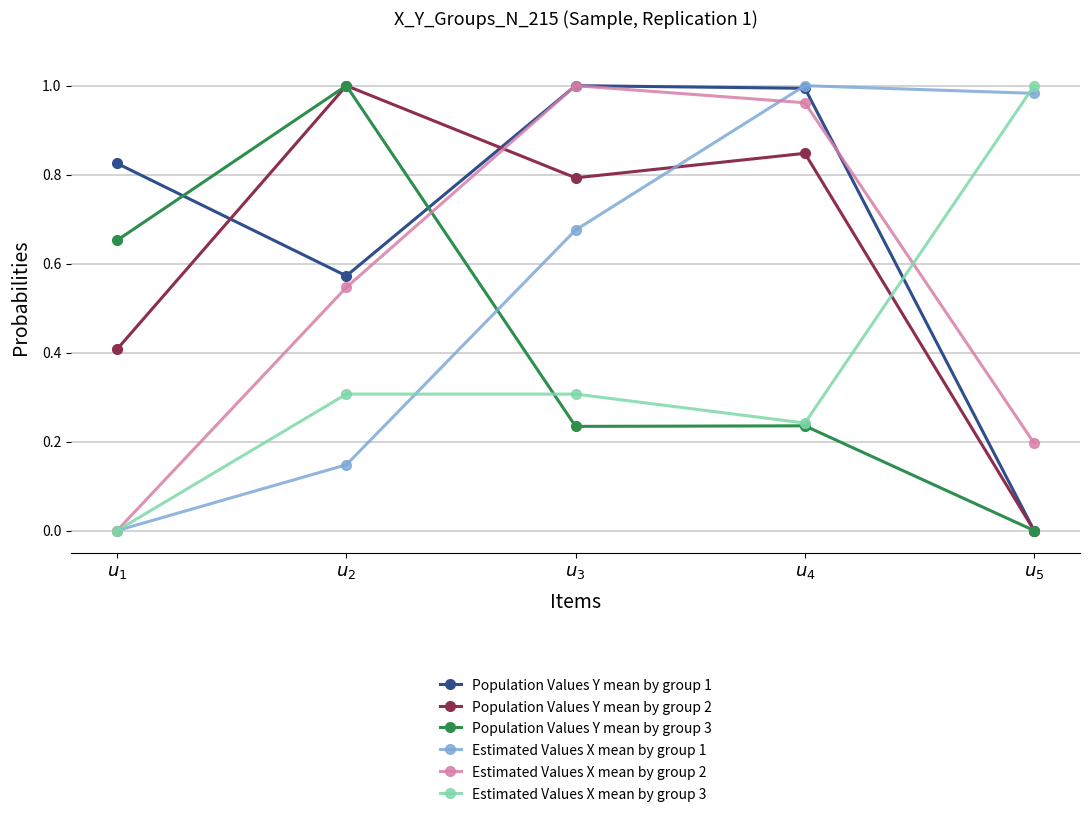

After their last crossing, which series has the higher values: Population Values Y mean by group 2 or Estimated Values X mean by group 3?

Estimated Values X mean by group 3